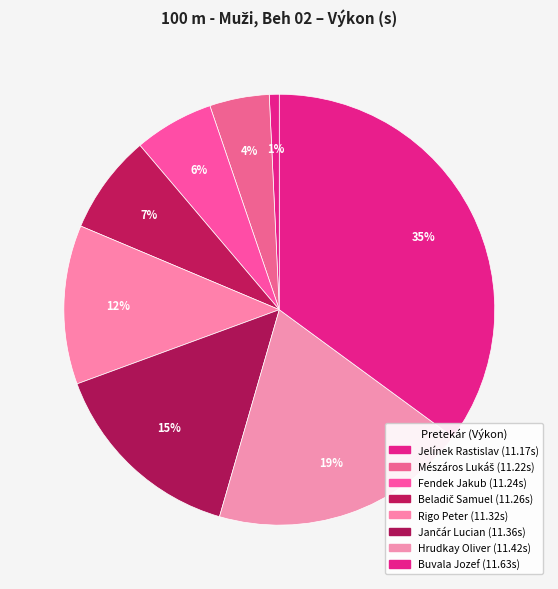

What is the largest slice in the pie chart?

Buvala Jozef